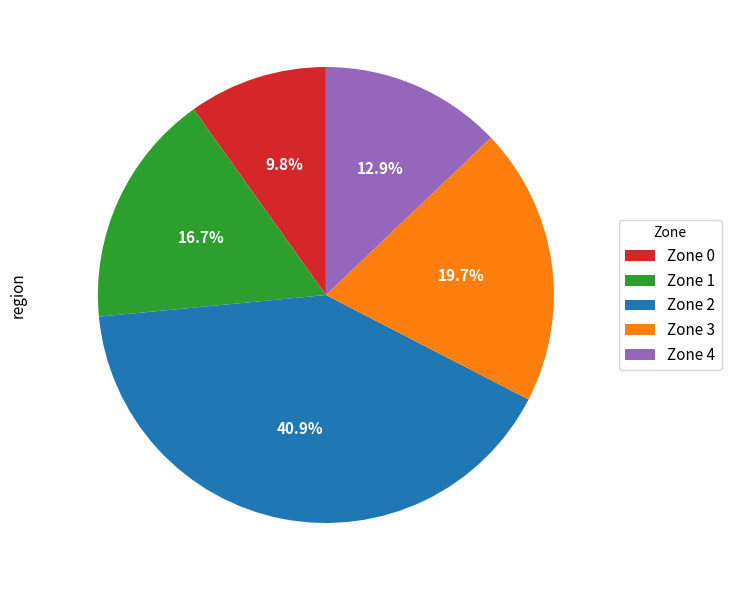

How many slices are in this pie chart?

5